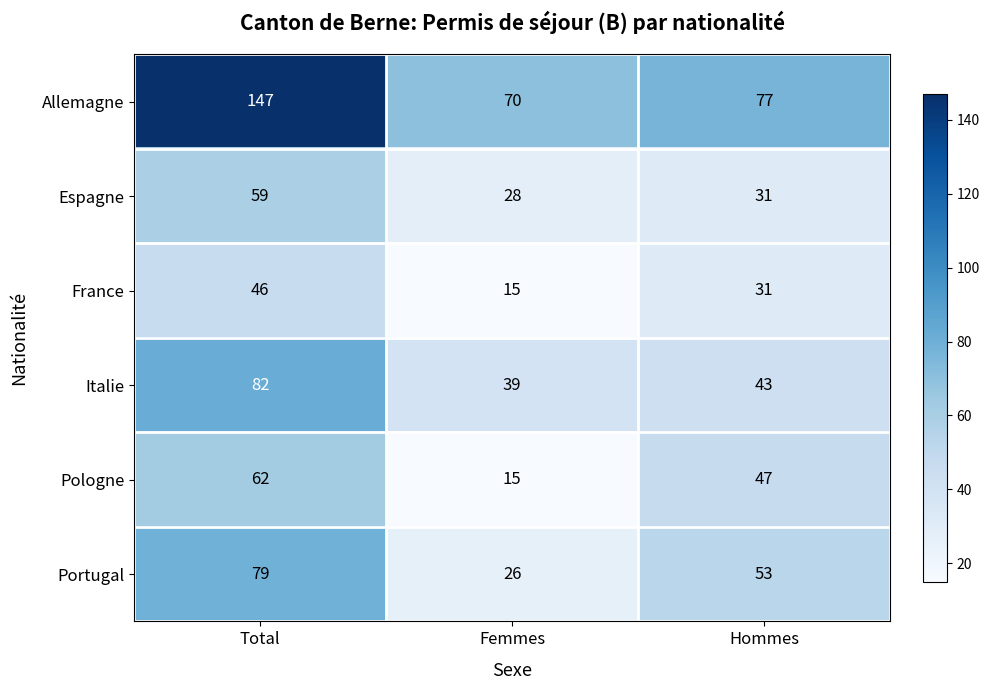

Is it true that Allemagne equals 207 at Total?

False